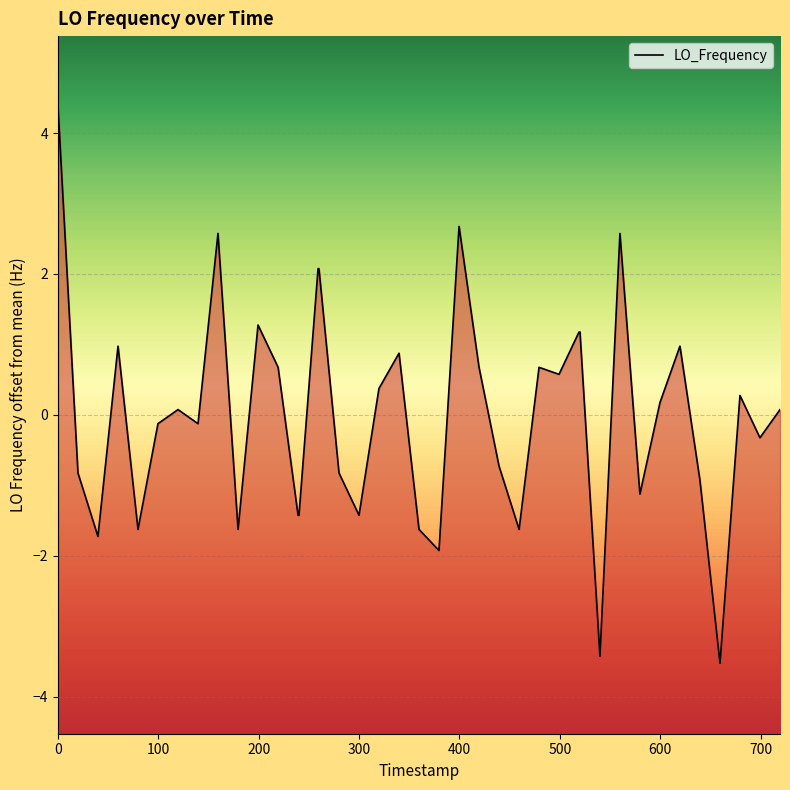

What is the difference between the maximum and minimum values?

7.9